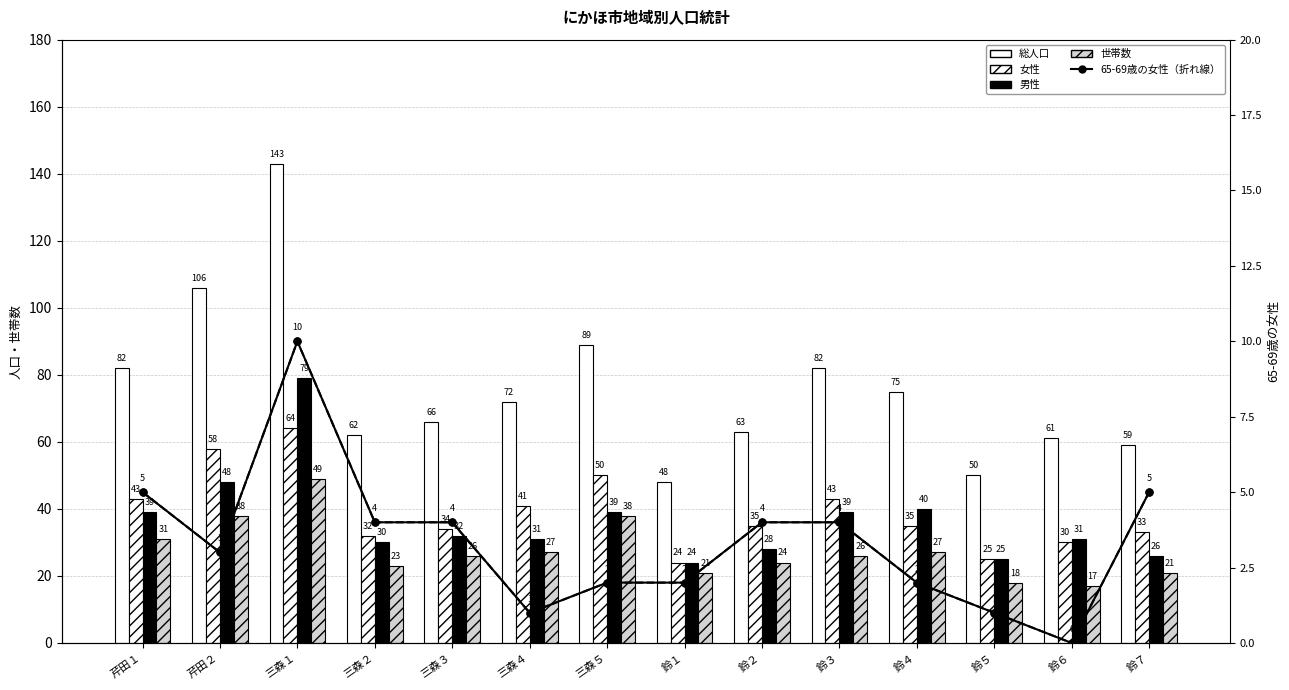

Reading left to right, extract all data points from this chart.

総人口: 82	106	143	62	66	72	89	48	63	82	75	50	61	59
女性: 43	58	64	32	34	41	50	24	35	43	35	25	30	33
男性: 39	48	79	30	32	31	39	24	28	39	40	25	31	26
世帯数: 31	38	49	23	26	27	38	21	24	26	27	18	17	21
65-69歳の女性（折れ線）: 5	3	10	4	4	1	2	2	4	4	2	1	0	5